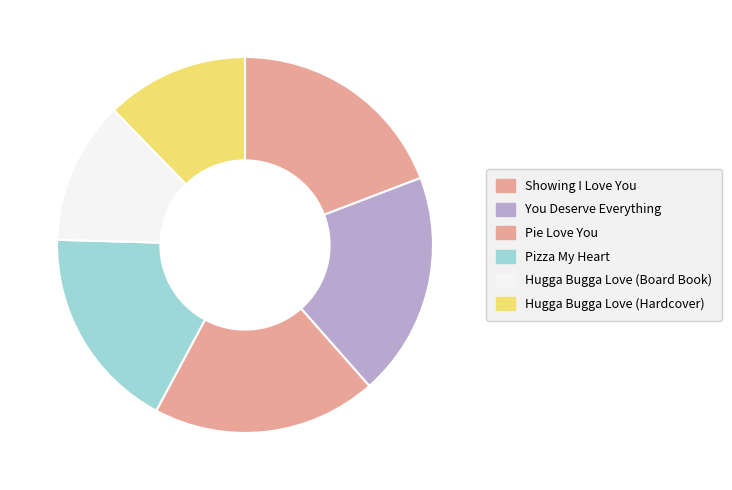

What is the change in value from Pie Love You to Hugga Bugga Love (Hardcover)?

-79095510